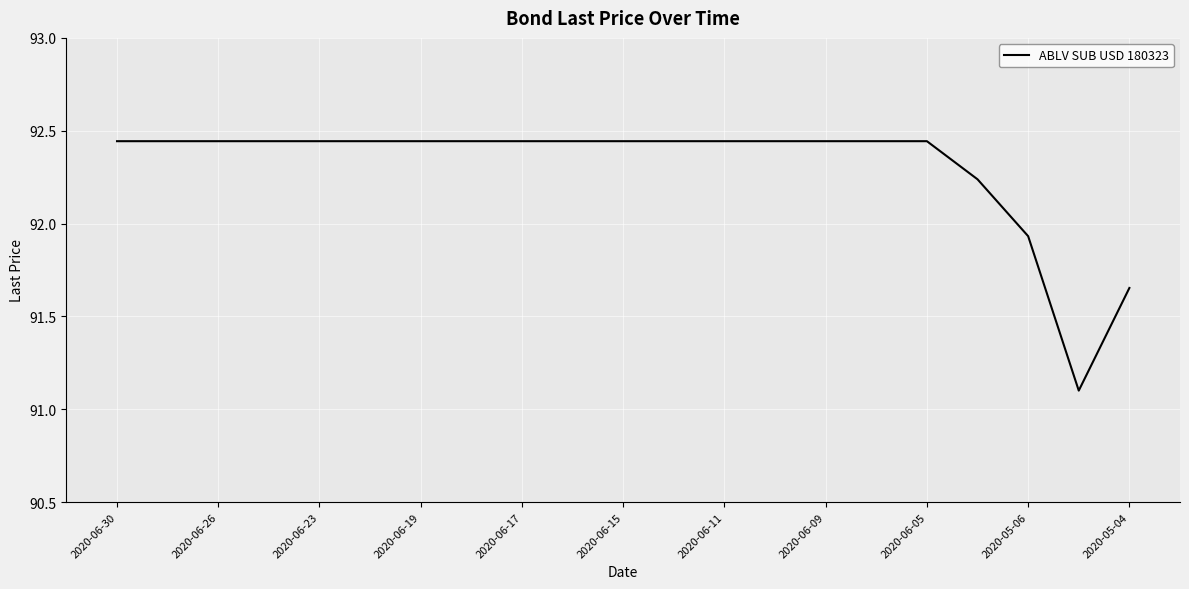

What is the difference between the maximum and minimum values?

1.3